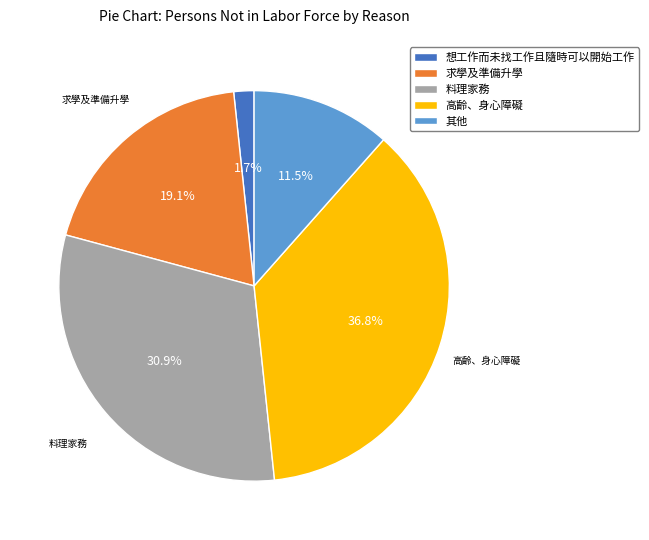

Count the number of slices in the pie.

5